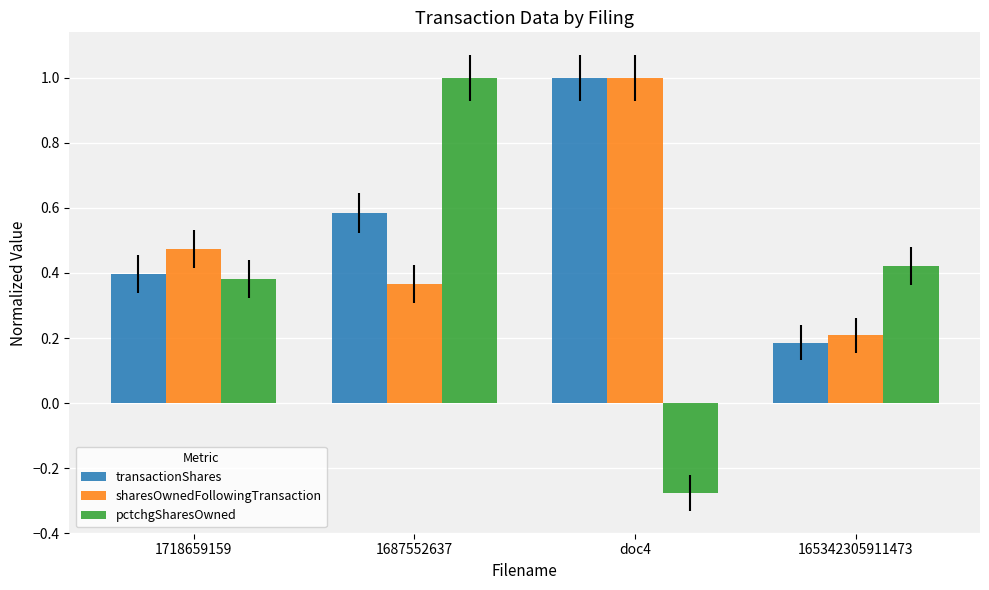

What is the label of the 4th bar from the left?

165342305911473